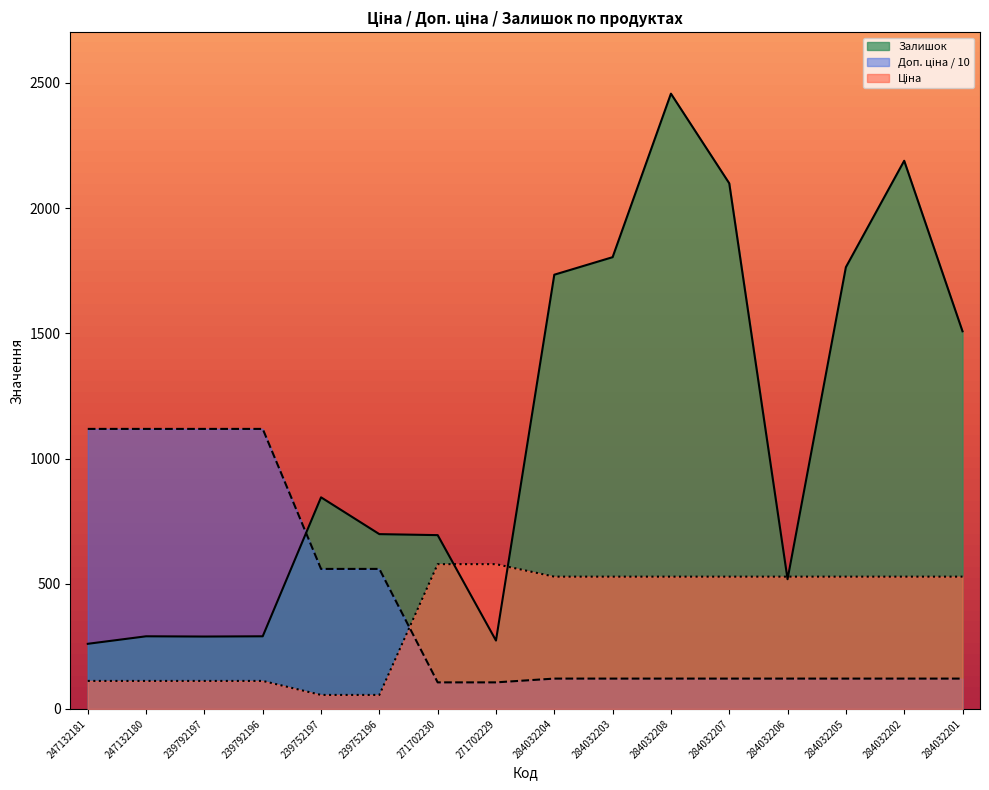

What is the label of the 16th point from the left?

284032201